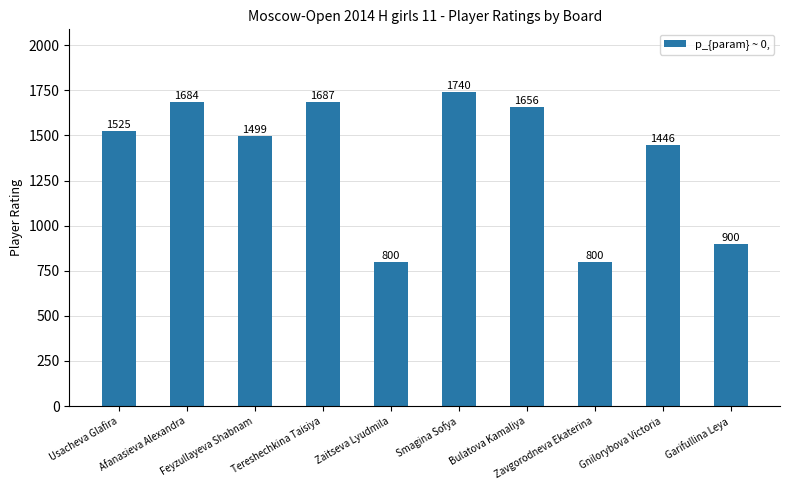

What is the value of the 6th bar from the left?

1740